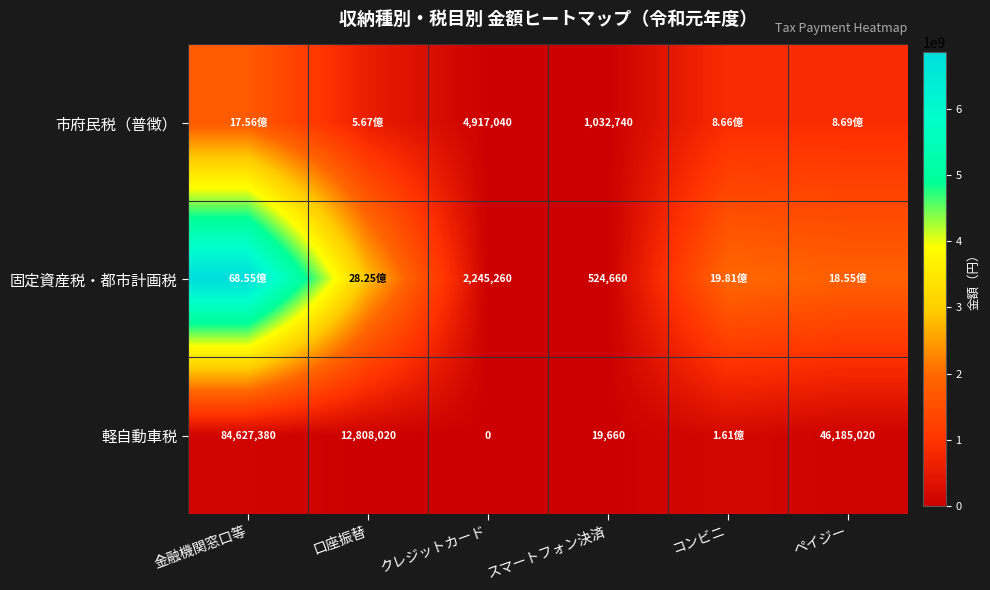

At how many categories does at least one series exceed 2257919107?

2